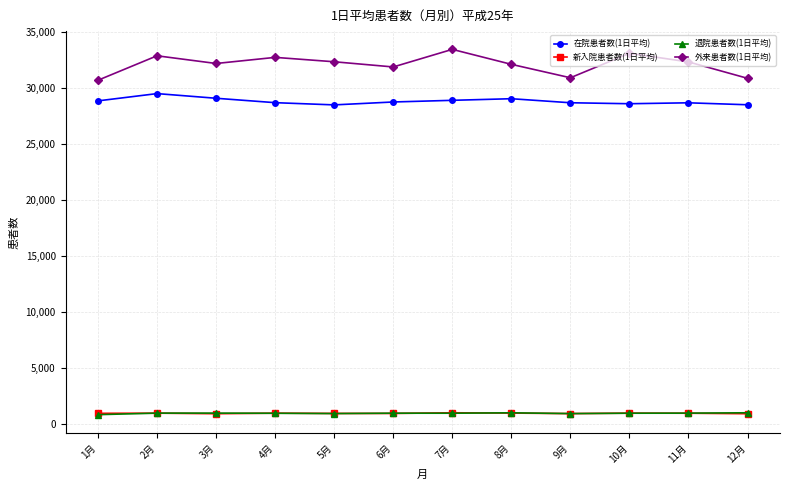

Is the value of 外来患者数(1日平均) at 7月 greater than the value of 退院患者数(1日平均) at 6月?

Yes